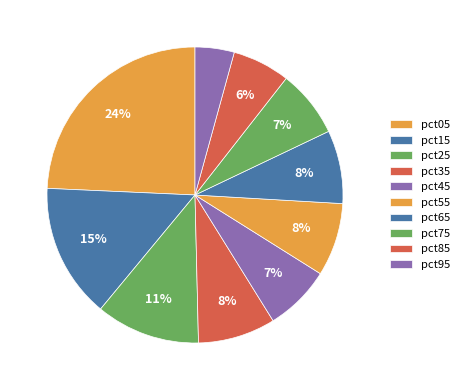

To the nearest percent, what is the average slice percentage?

10%